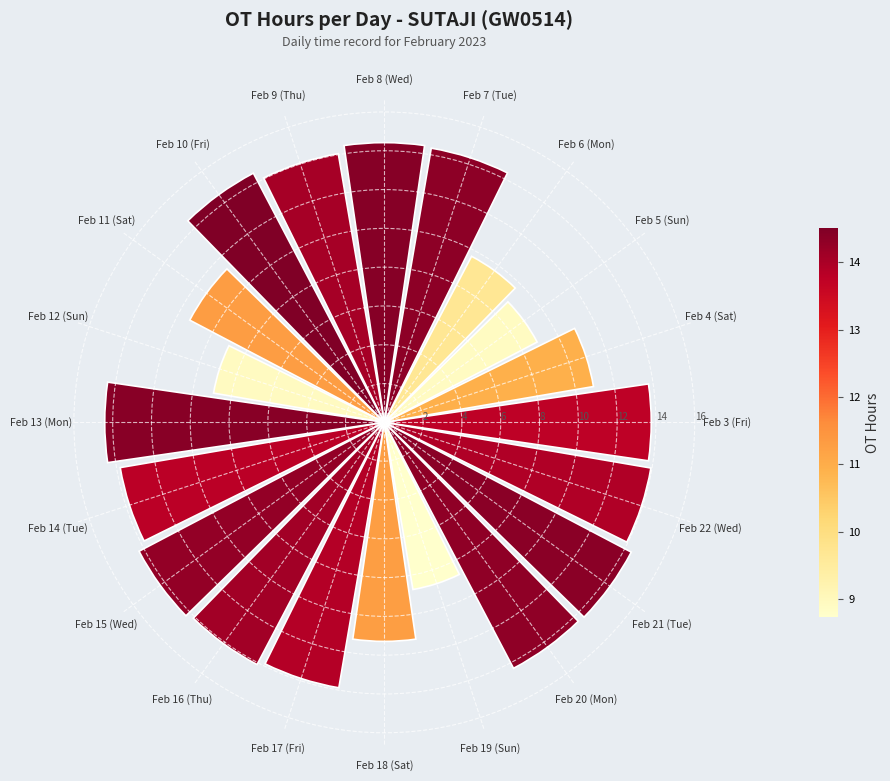

True or false: the data shows 6.2 at Feb 4 (Sat).

False